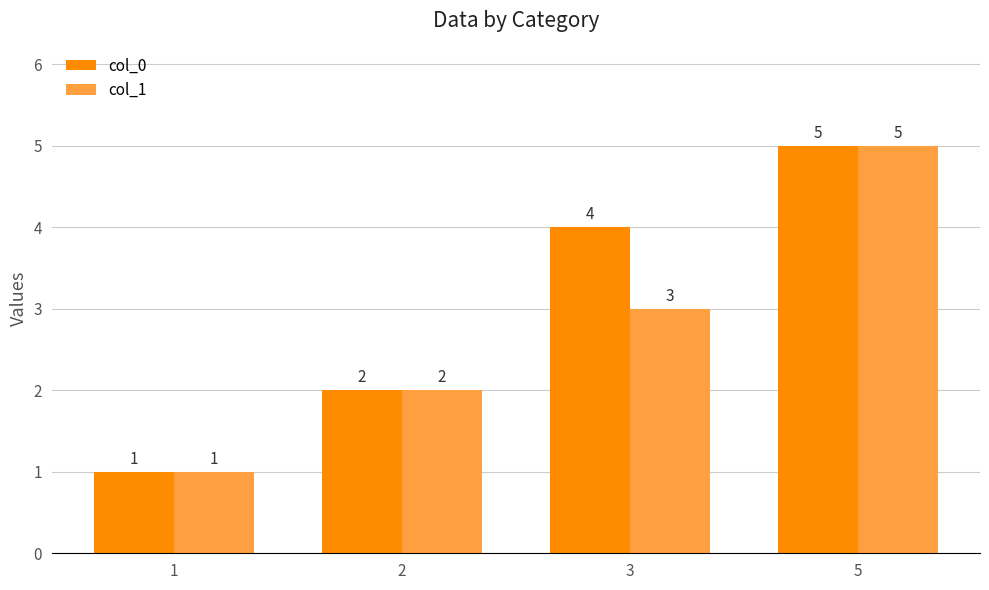

Rank the categories by col_0 value from highest to lowest.

5, 3, 2, 1